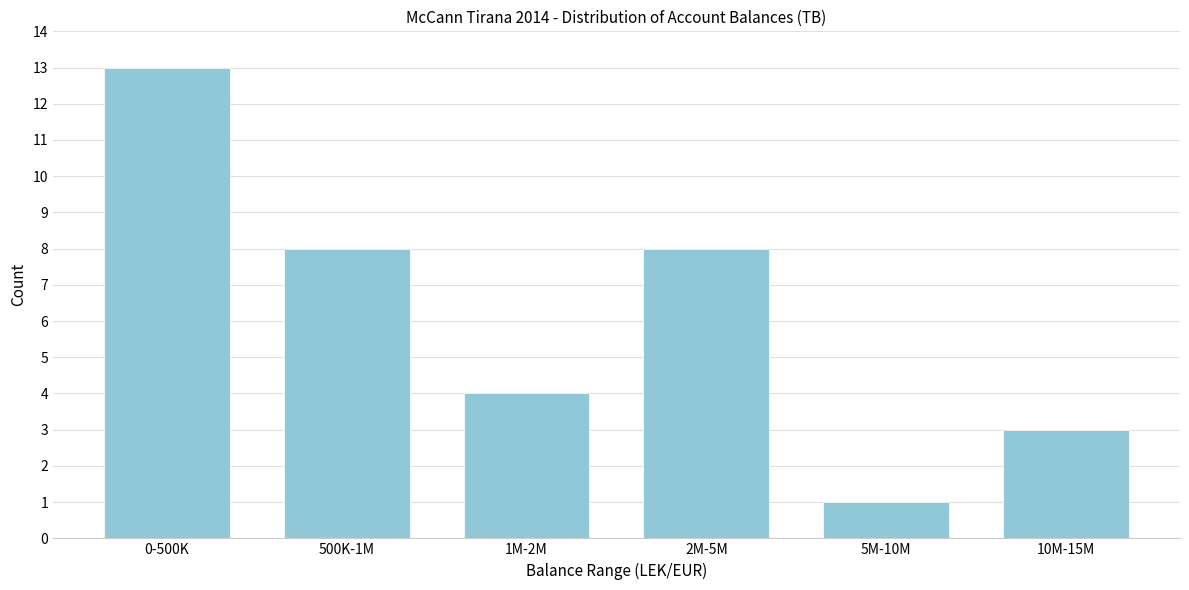

Reading left to right, extract all data points from this chart.

13	8	4	8	1	3